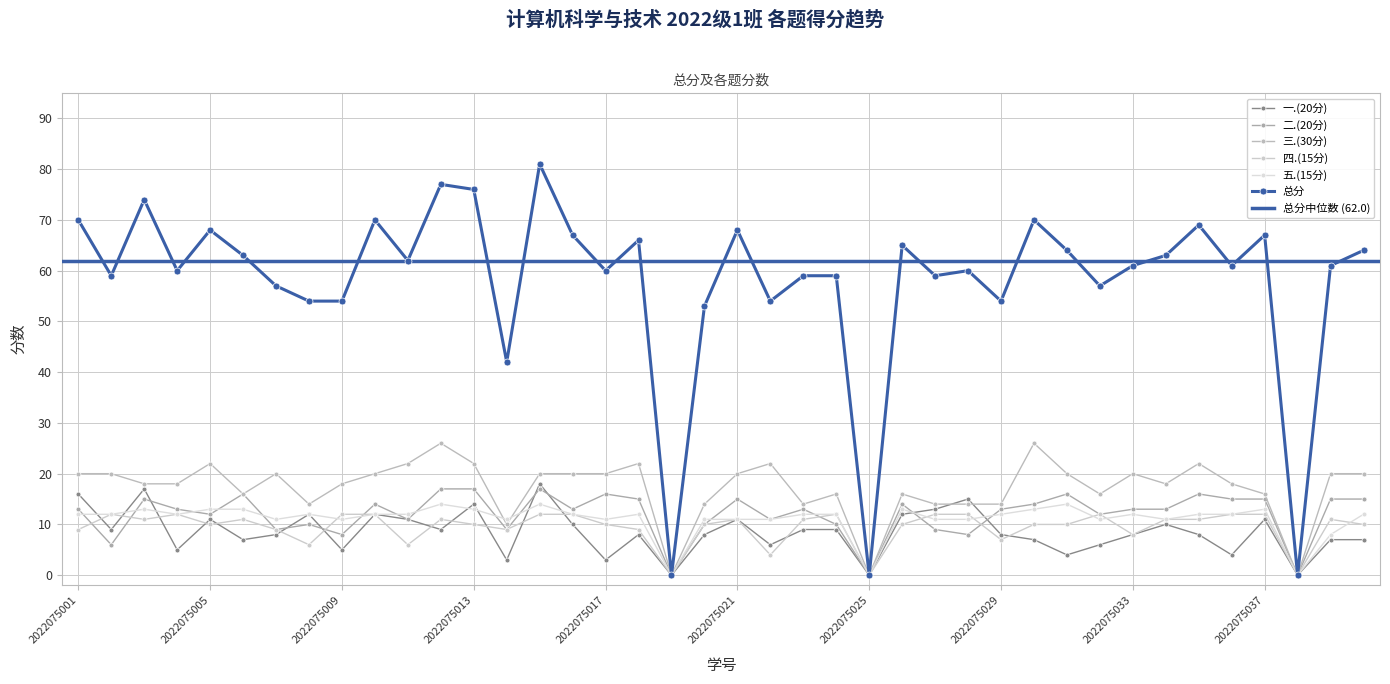

Rank the series at 2022075039 from highest to lowest value.

总分, 三.(30分), 二.(20分), 四.(15分), 五.(15分), 一.(20分)